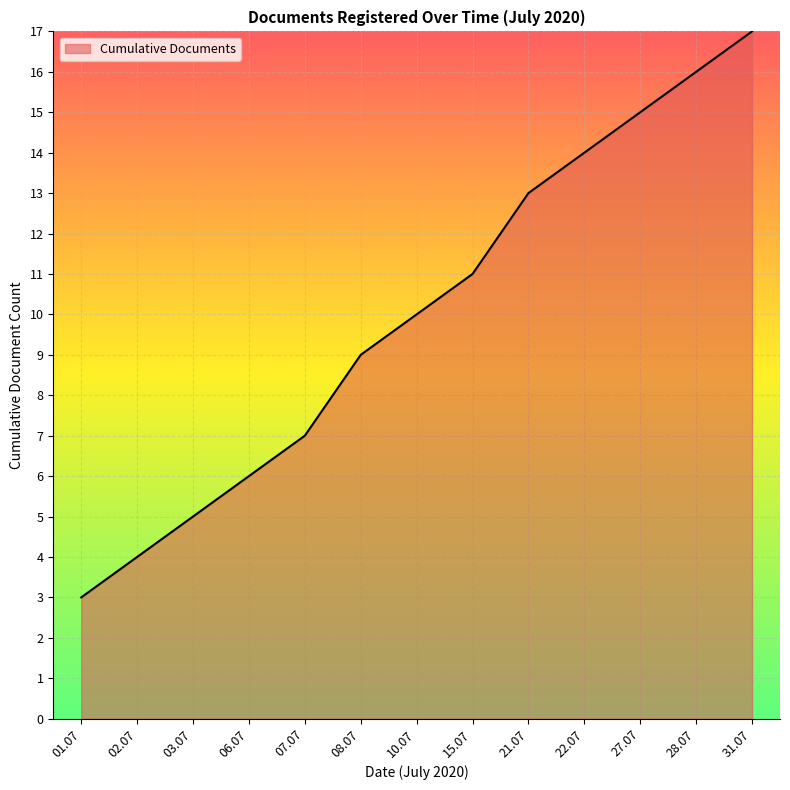

What is the ratio of the value at 22.07 to the value at 31.07?

0.8